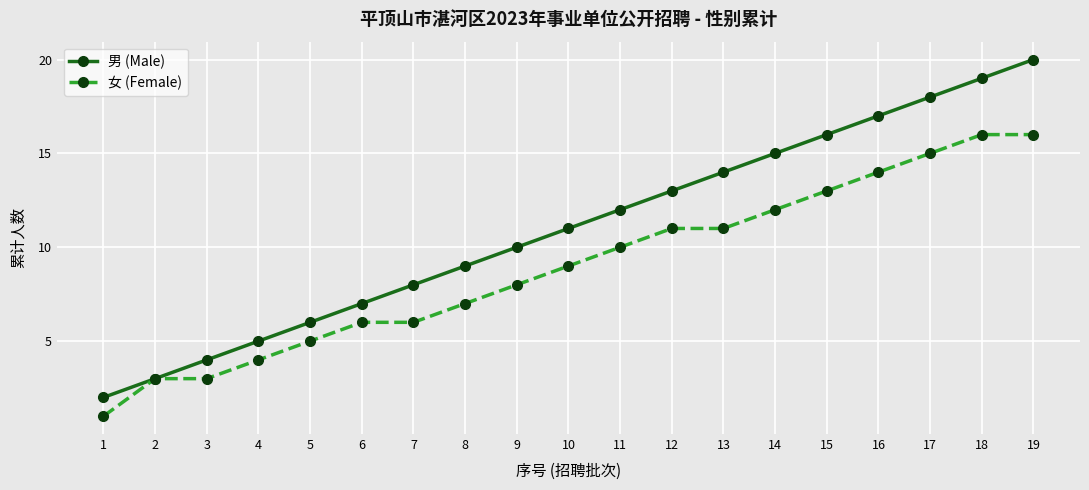

Which series has the largest range (max minus min)?

男 (Male)